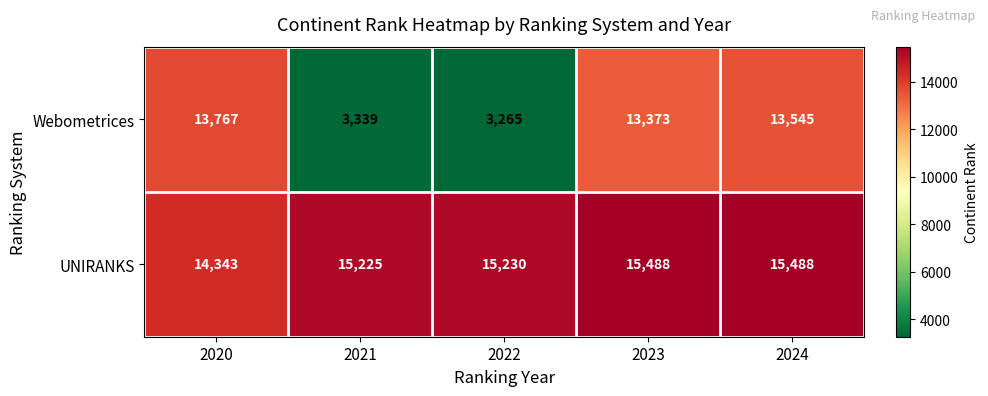

Which series changed the most between 2023 and 2024?

Webometrices